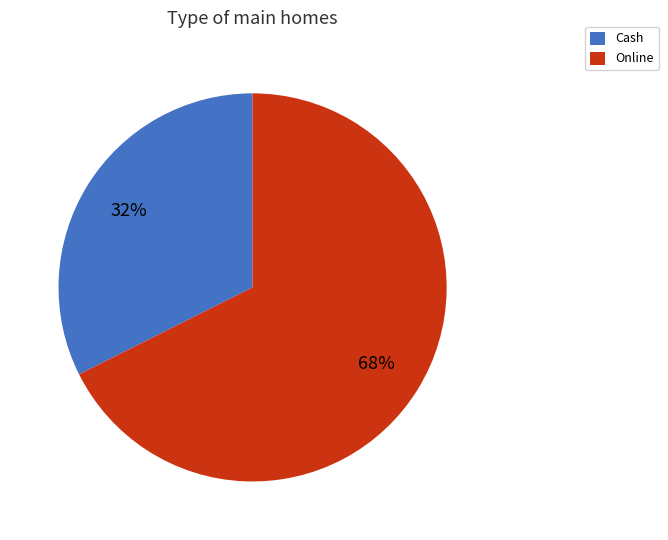

To the nearest percent, what is the combined percentage of Online and Cash?

100%